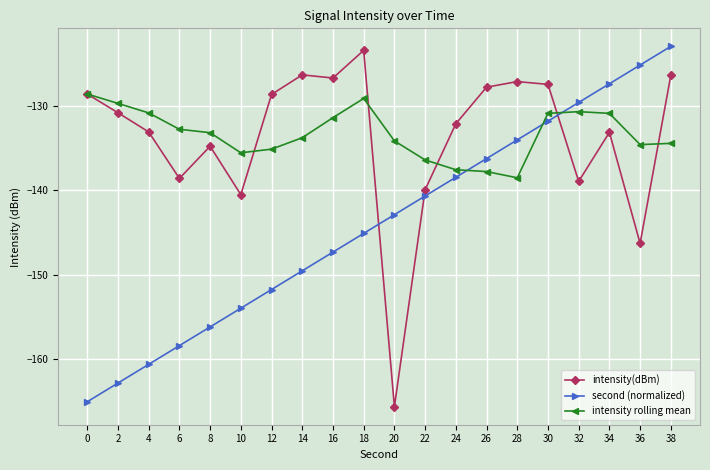

What are all the series names shown in the legend?

intensity(dBm), second (normalized), intensity rolling mean